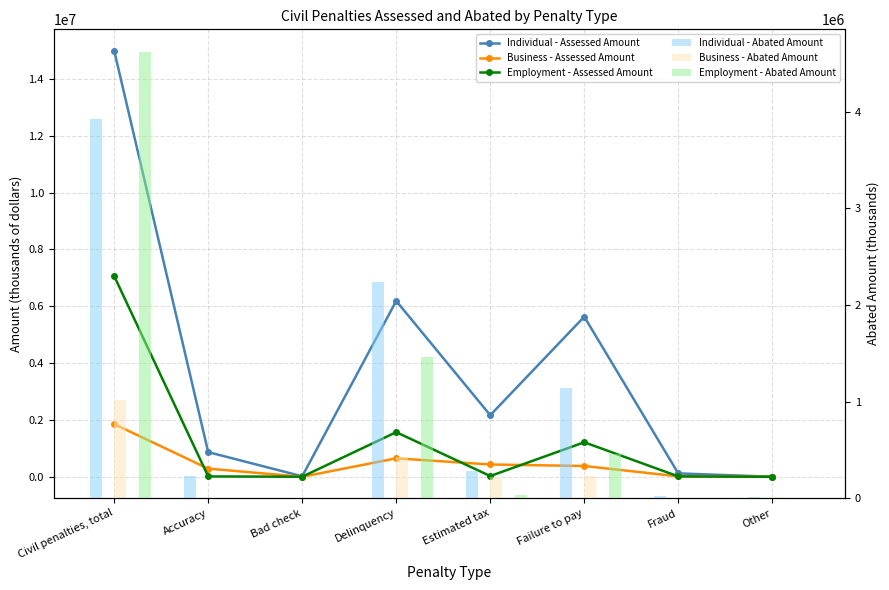

What are all the series names shown in the legend?

Individual - Assessed Amount, Business - Assessed Amount, Employment - Assessed Amount, Individual - Abated Amount, Business - Abated Amount, Employment - Abated Amount